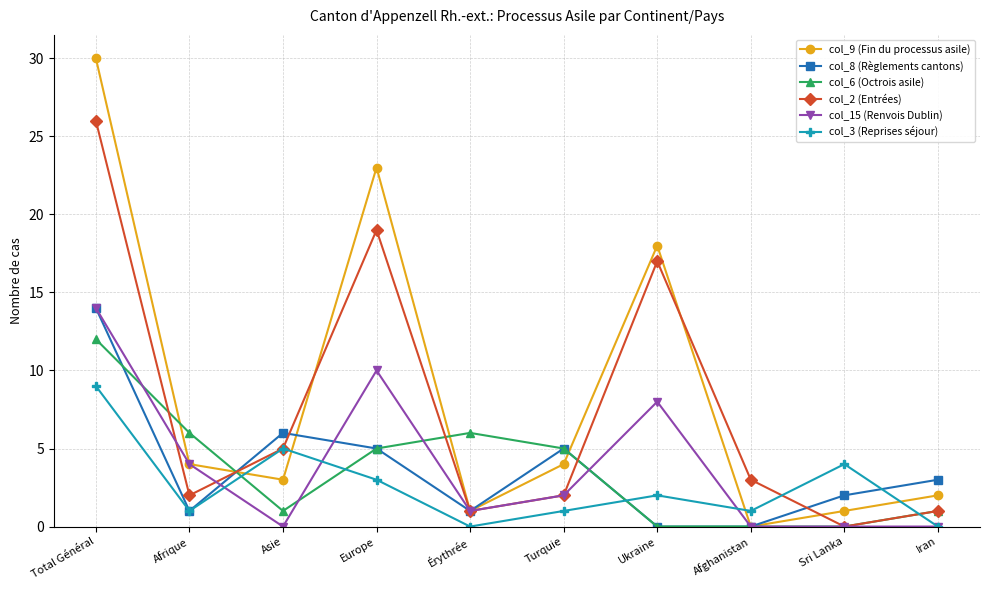

Is it true that col_2 (Entrées) equals 9 at Total Général?

False